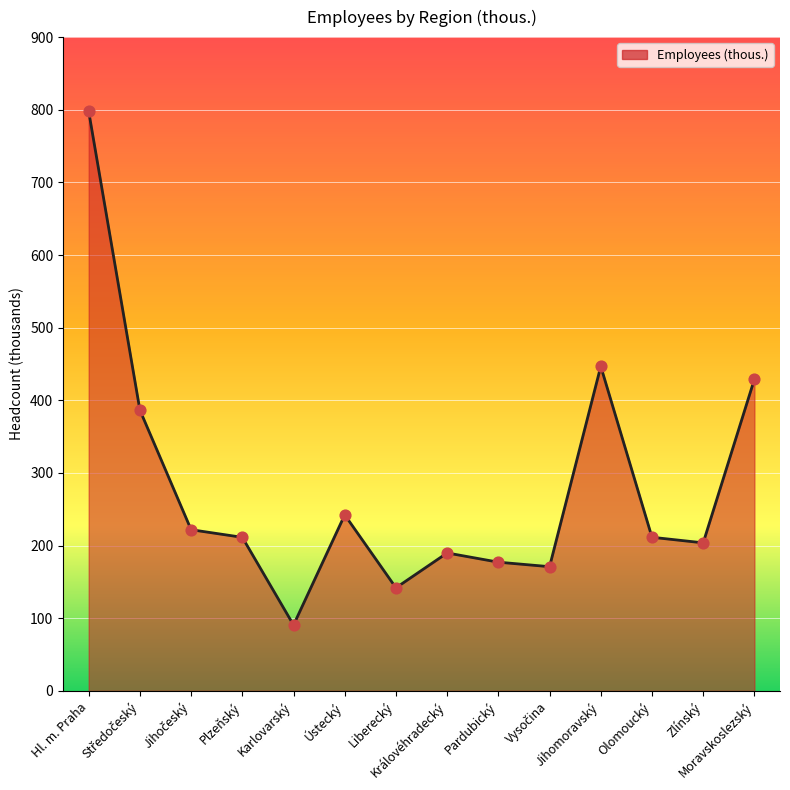

What is the difference between the maximum and minimum values?

707.0